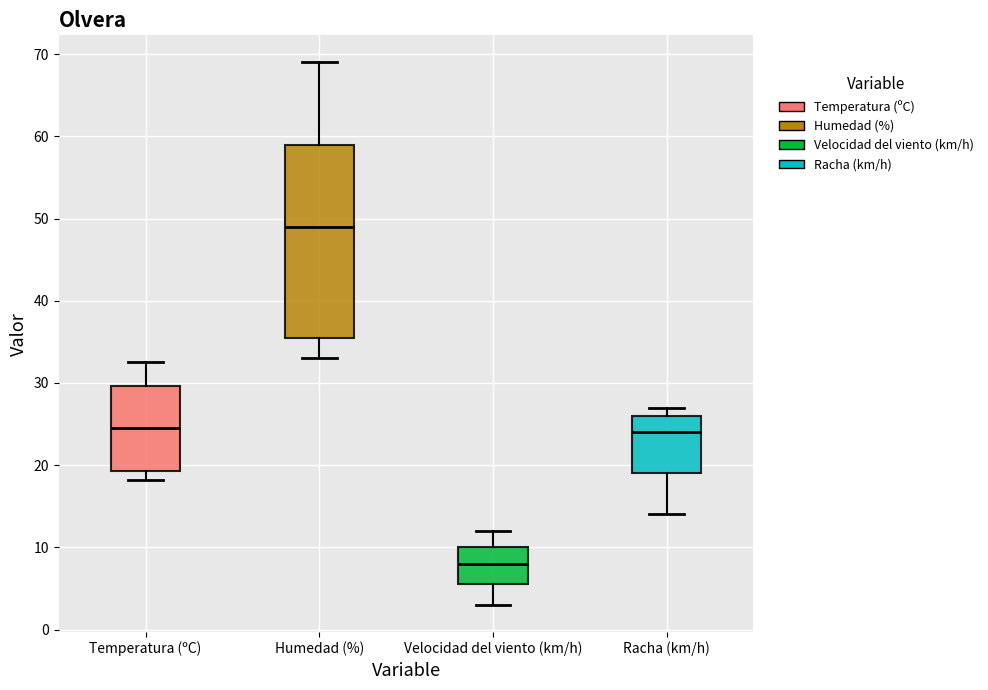

Which box is the tallest, from its lower edge to its upper edge?

Humedad (%)